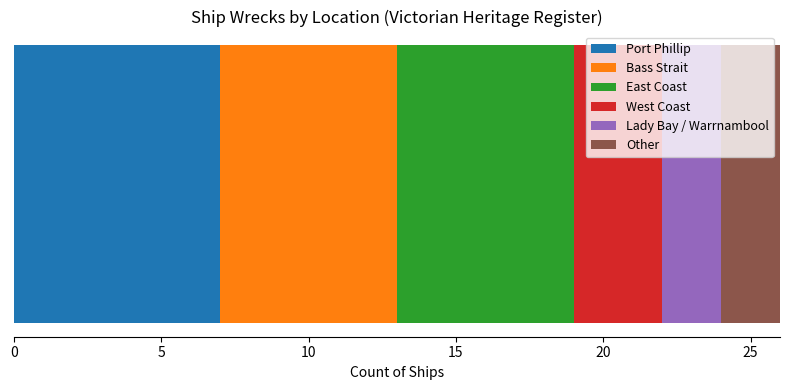

What is the highest value of the Port Phillip series?

7